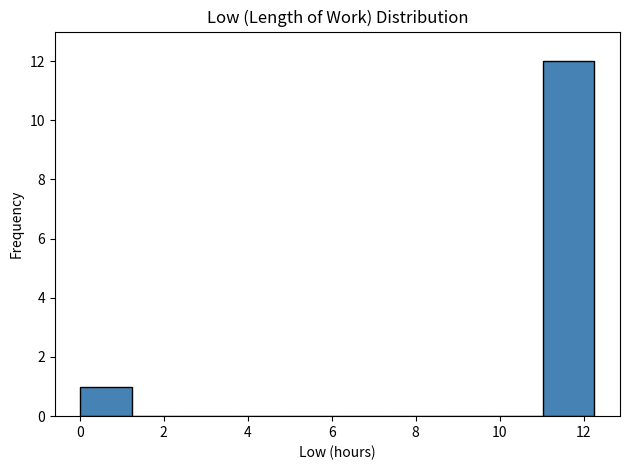

Over which range of the x-axis is the bar tallest?

11.0 to 12.2